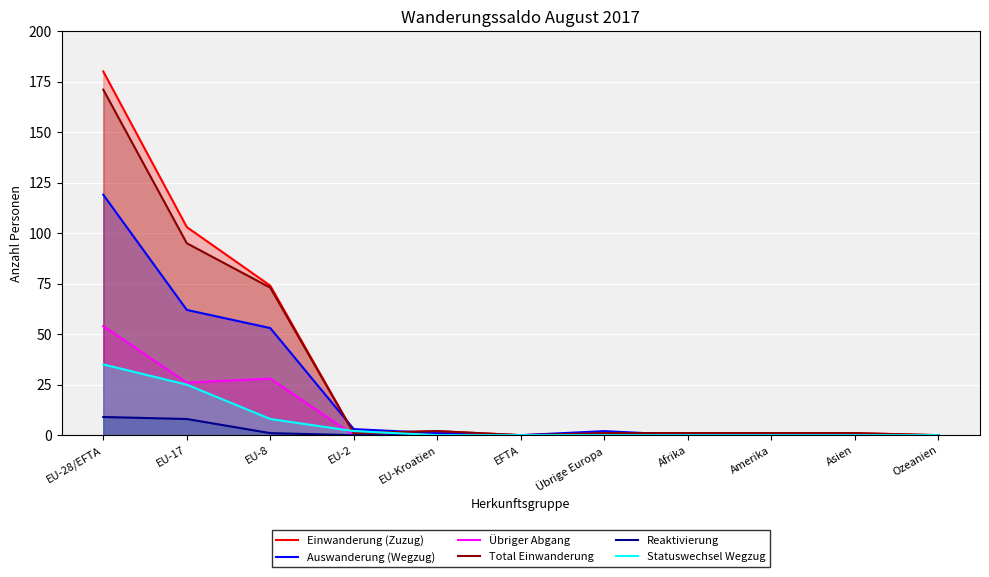

Does the chart display data point markers on the line(s)?

No